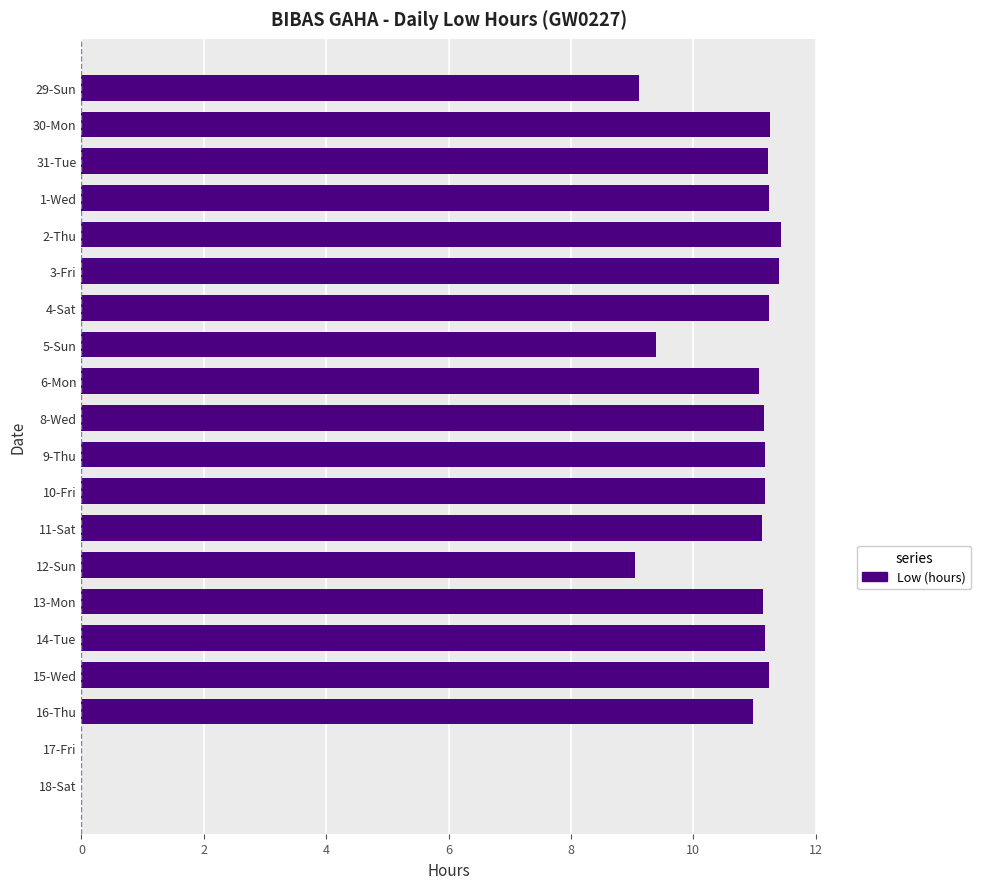

Approximately how many times larger is the value at 13-Mon compared to 31-Tue?

1.0